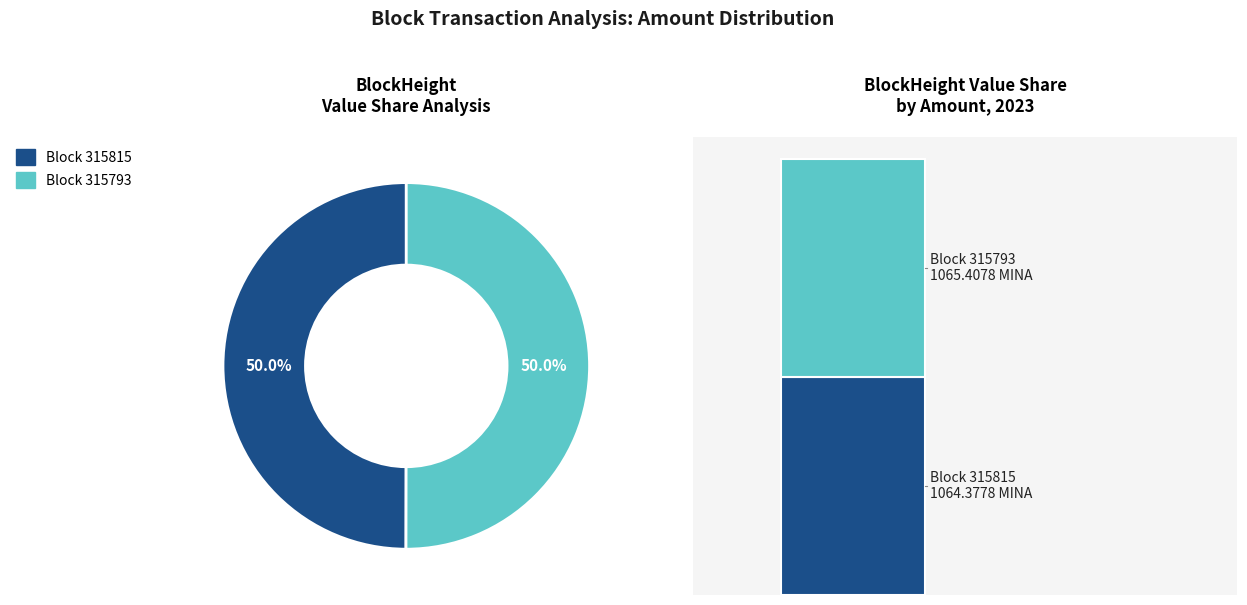

What is the largest slice in the pie chart?

315793